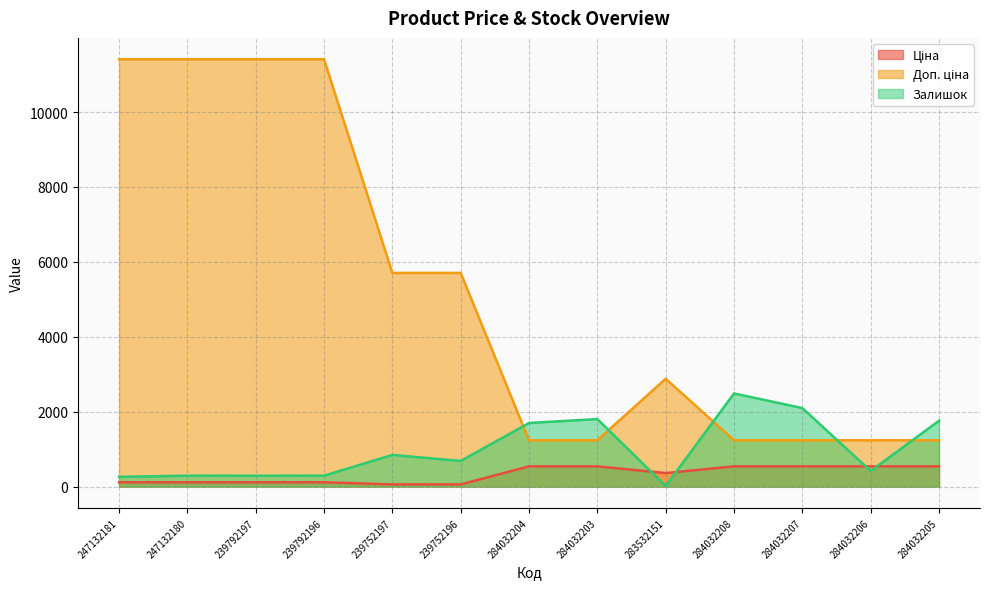

What is the difference between the highest and lowest values at 284032208?

1947.0